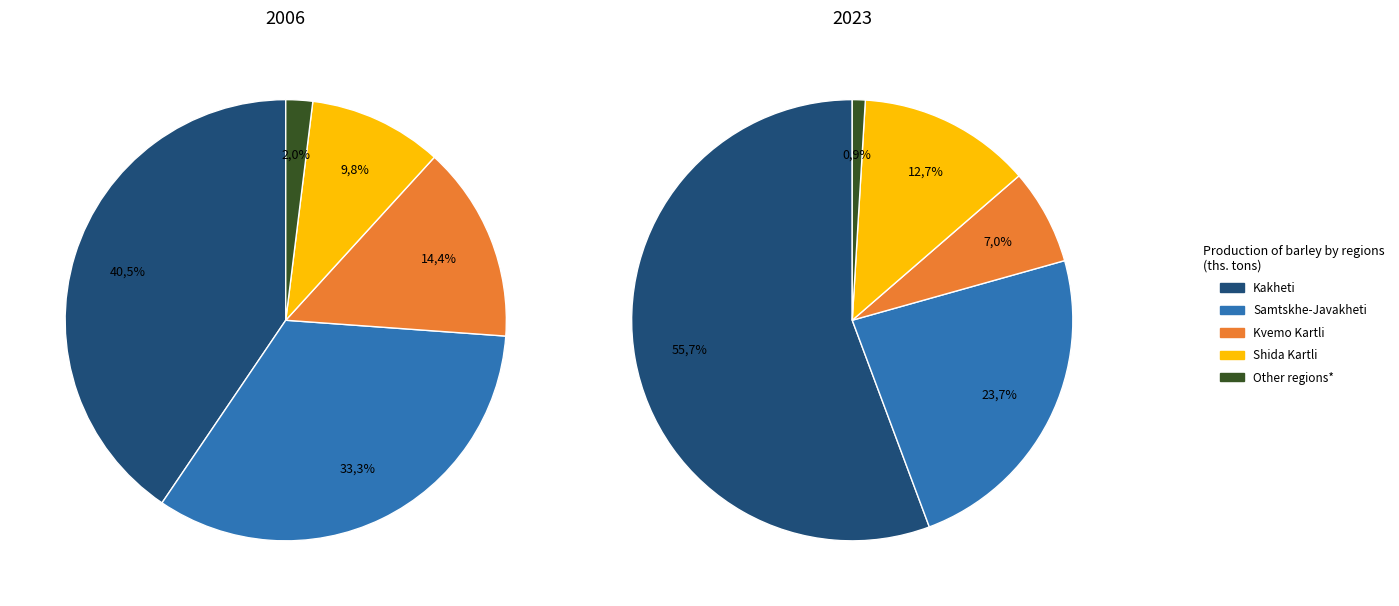

Is it true that Shida Kartli is 7% of the pie?

False